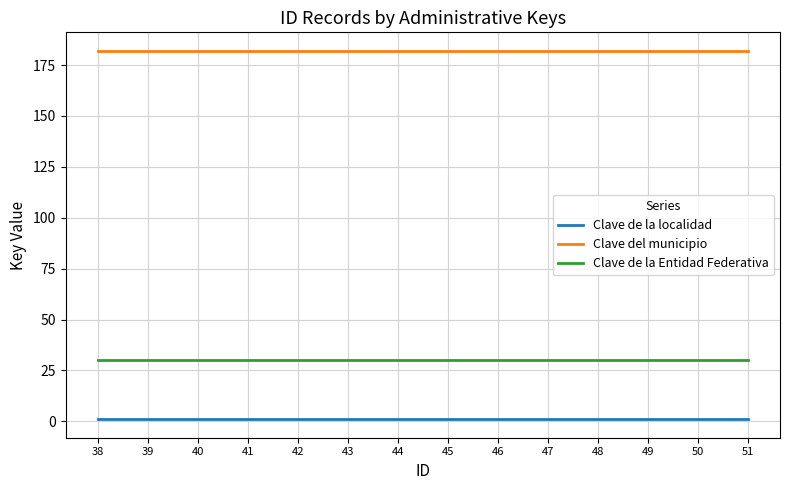

Is it true that Clave de la Entidad Federativa equals 30 at 40?

True